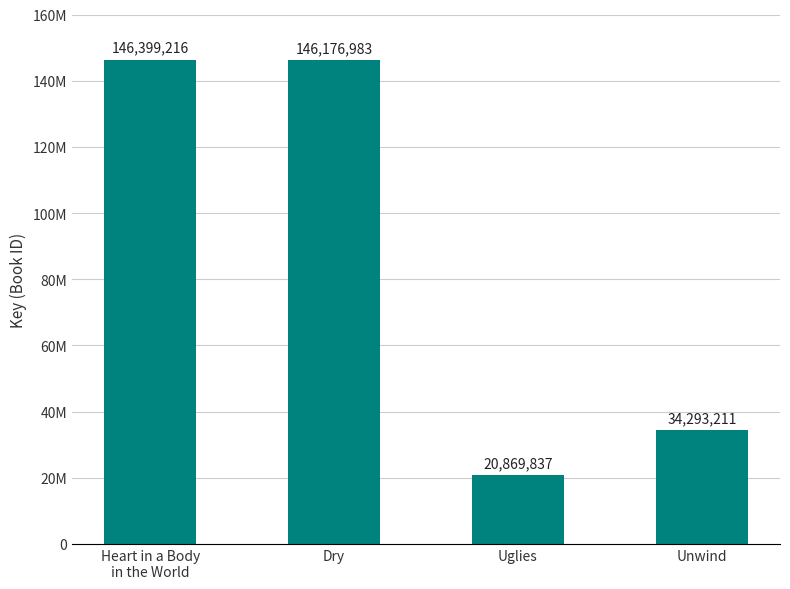

Does the chart contain any negative values?

No